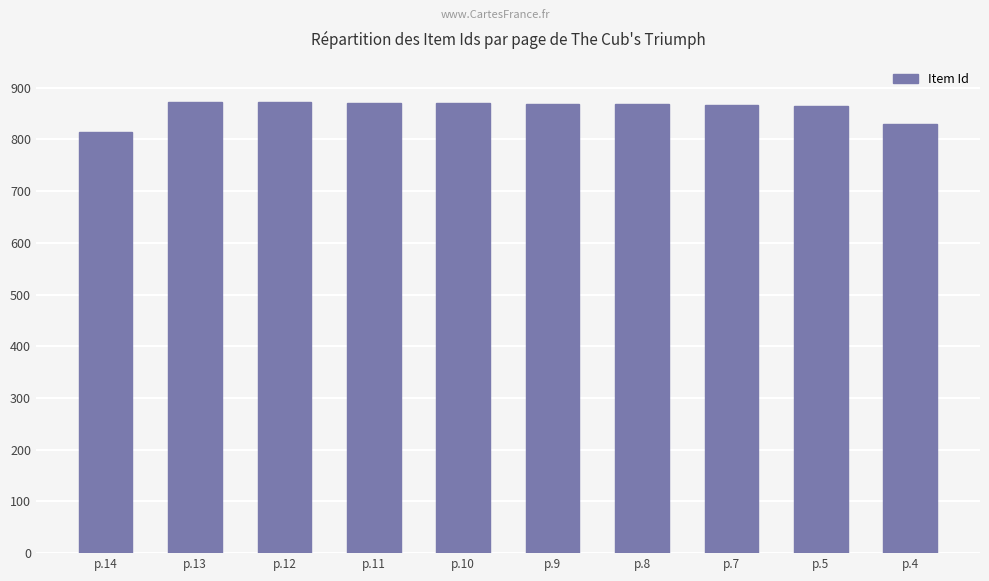

The value at p.8 is 868. True or false?

True